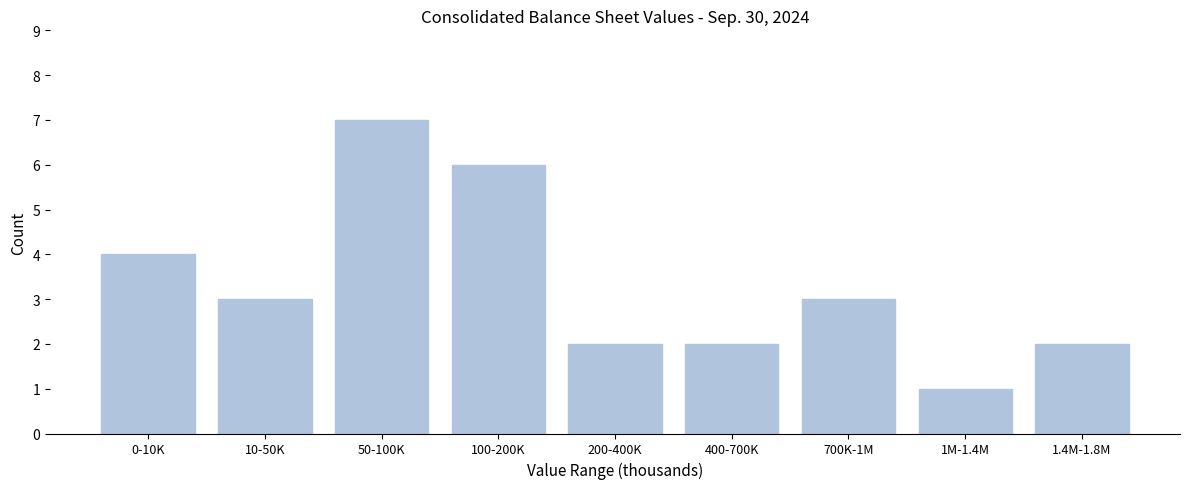

Reading right to left, list all the values displayed in this chart.

2	1	3	2	2	6	7	3	4